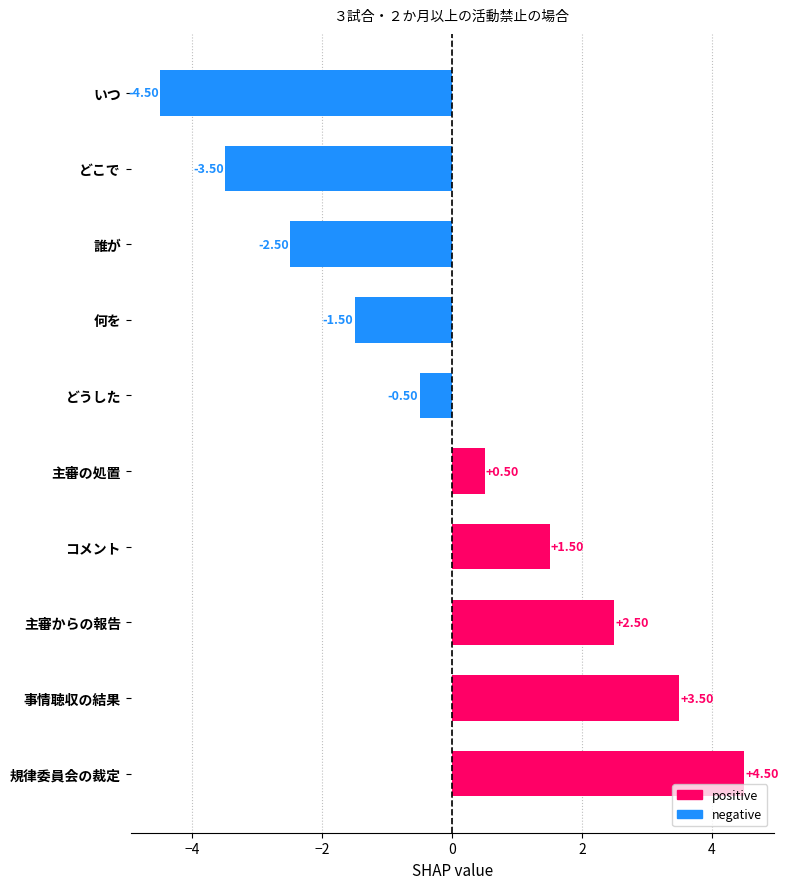

List the labels in order of value, largest first.

規律委員会の裁定, 事情聴収の結果, 主審からの報告, コメント, 主審の処置, どうした, 何を, 誰が, どこで, いつ